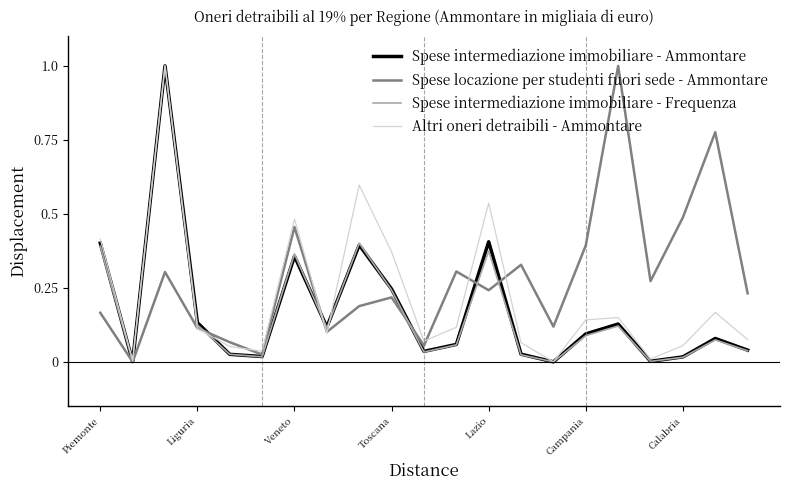

Which series has the largest total across all categories?

Spese locazione per studenti fuori sede - Ammontare